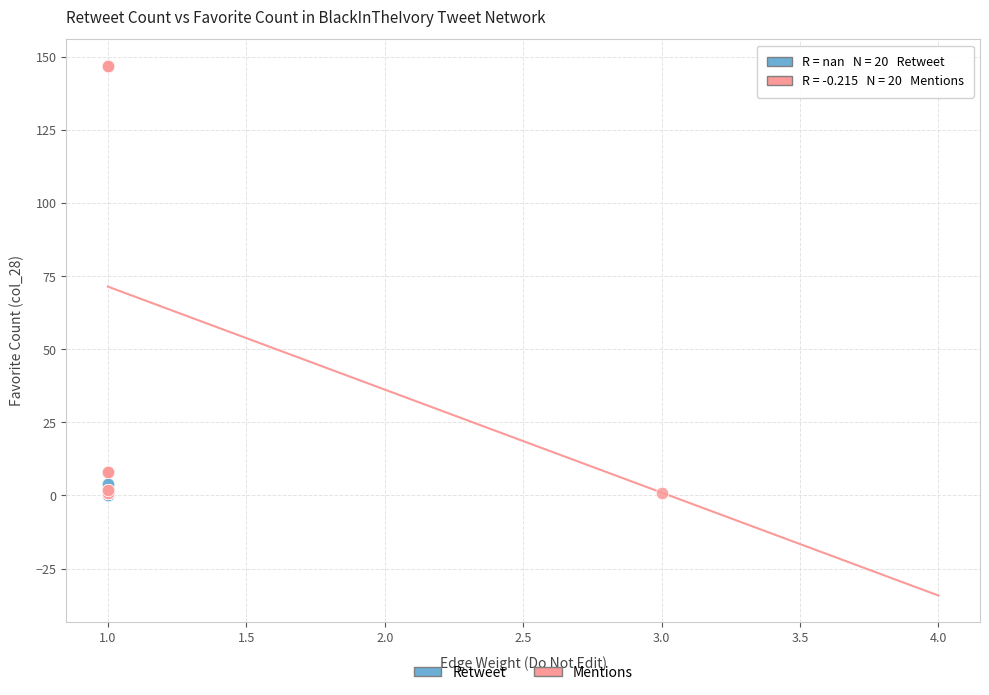

Which series has the largest Y range (max minus min)?

Mentions